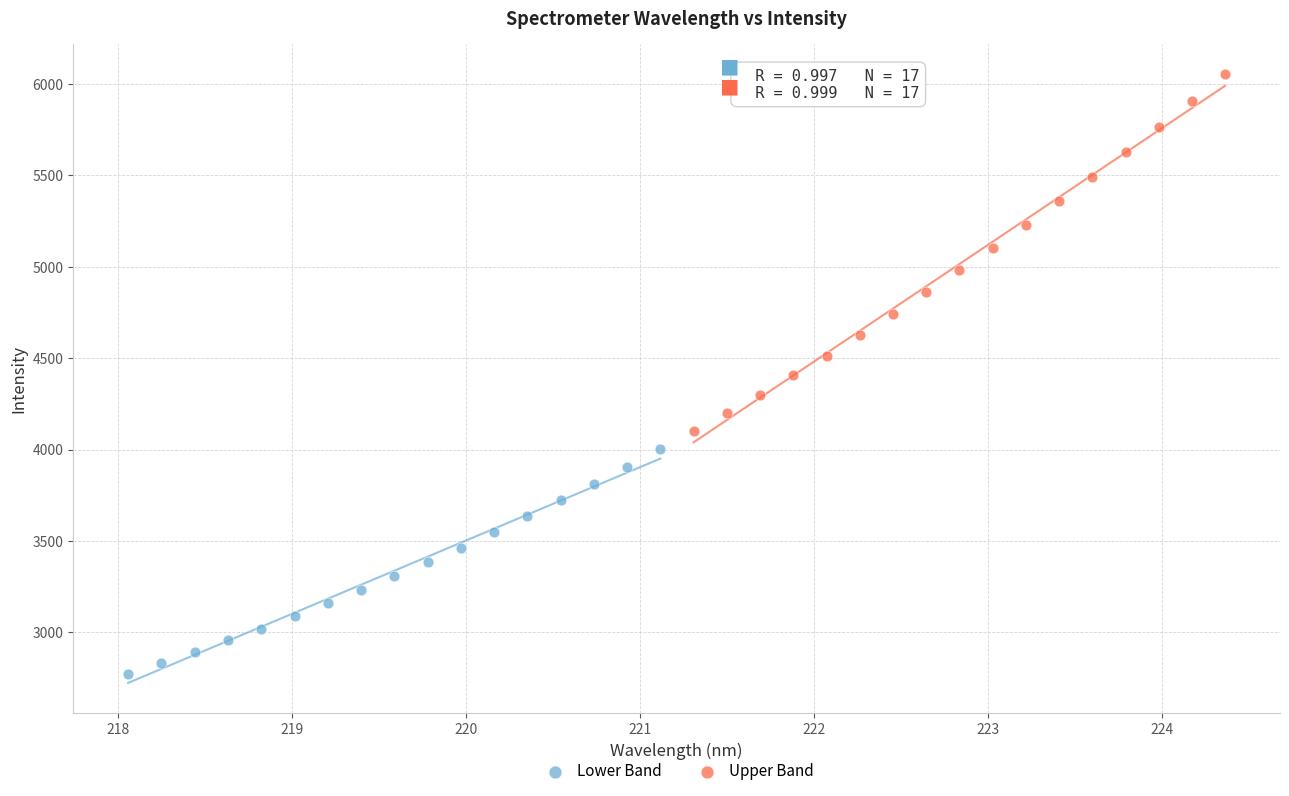

Which series contains the highest Y value?

Upper Band